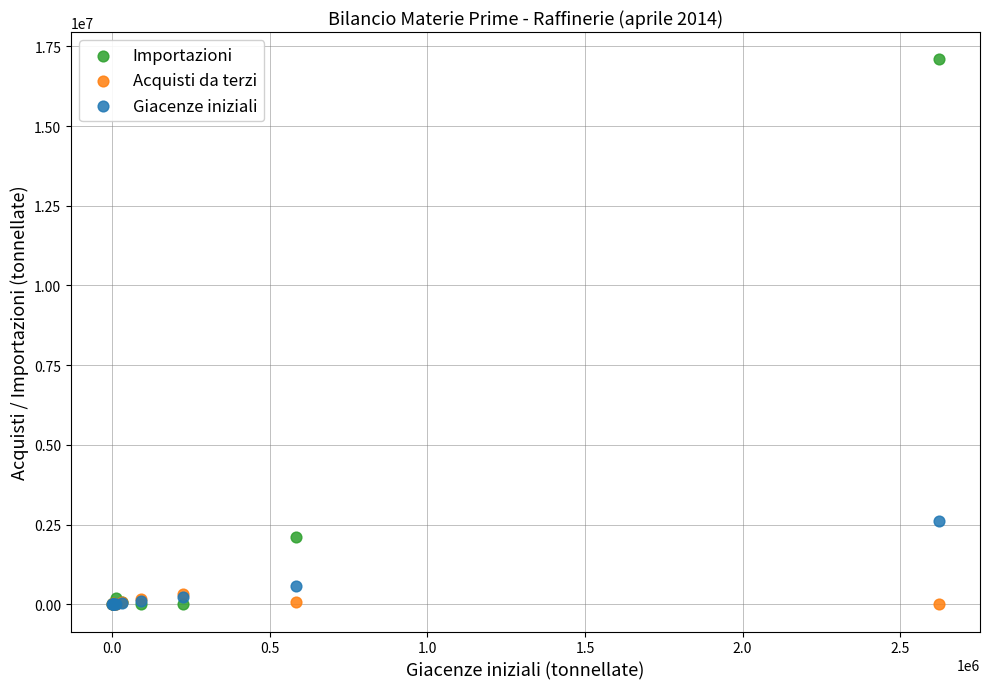

Across all series, what Y value is closest to 8547197?

2622098